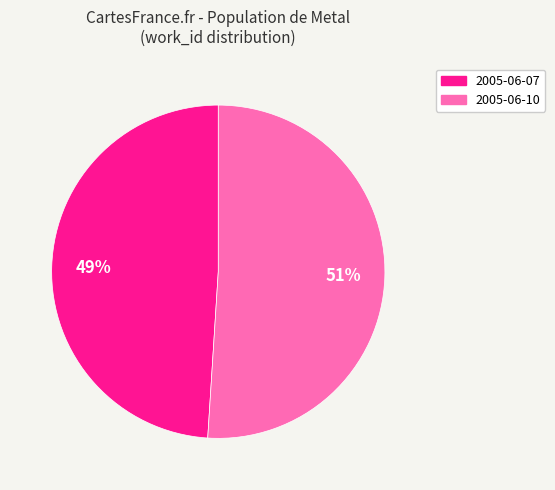

Combined, do 2005-06-10 and 2005-06-07 account for over 50%?

Yes